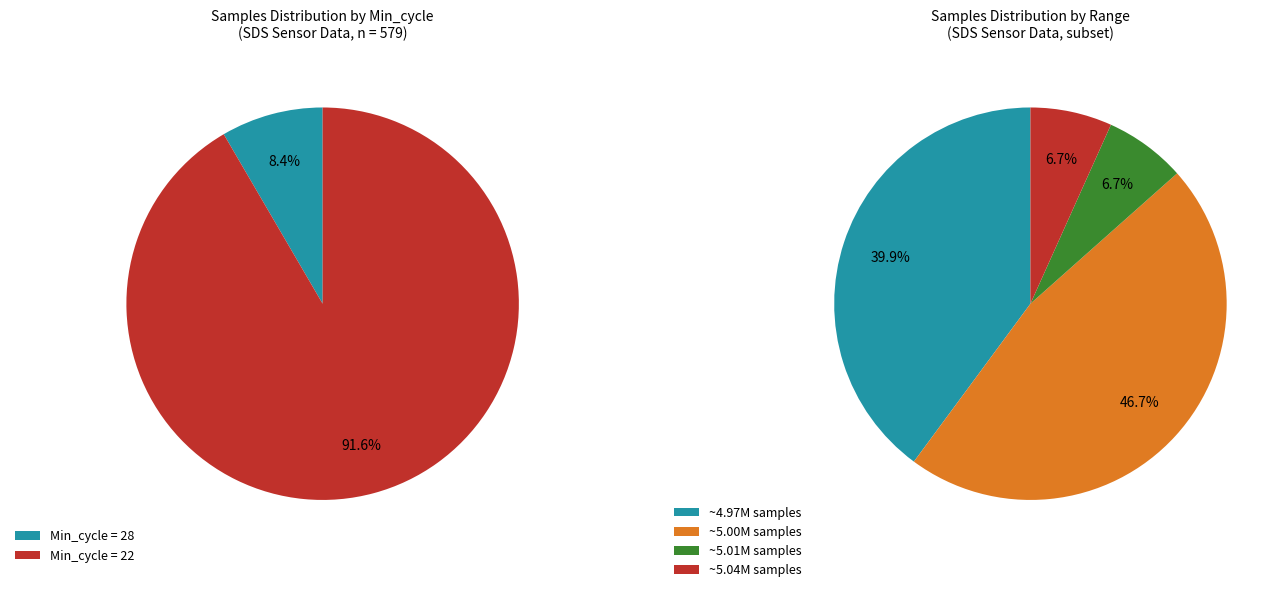

How much of the chart is everything except 28?

91.7%